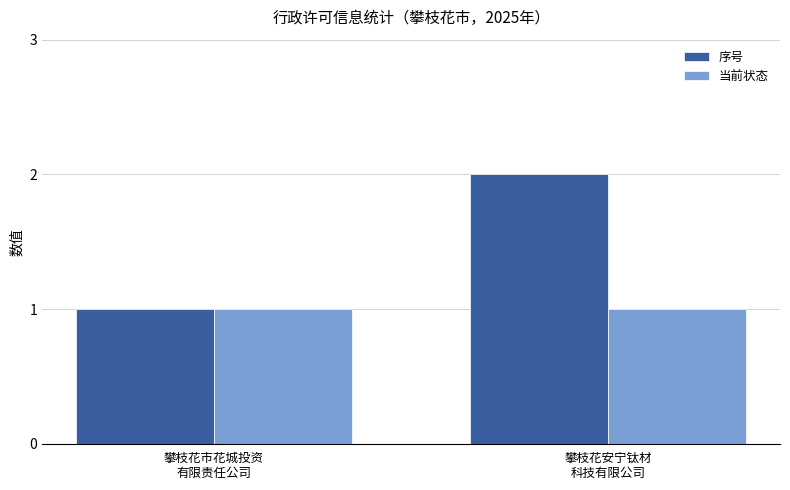

What is the minimum value for 序号?

1